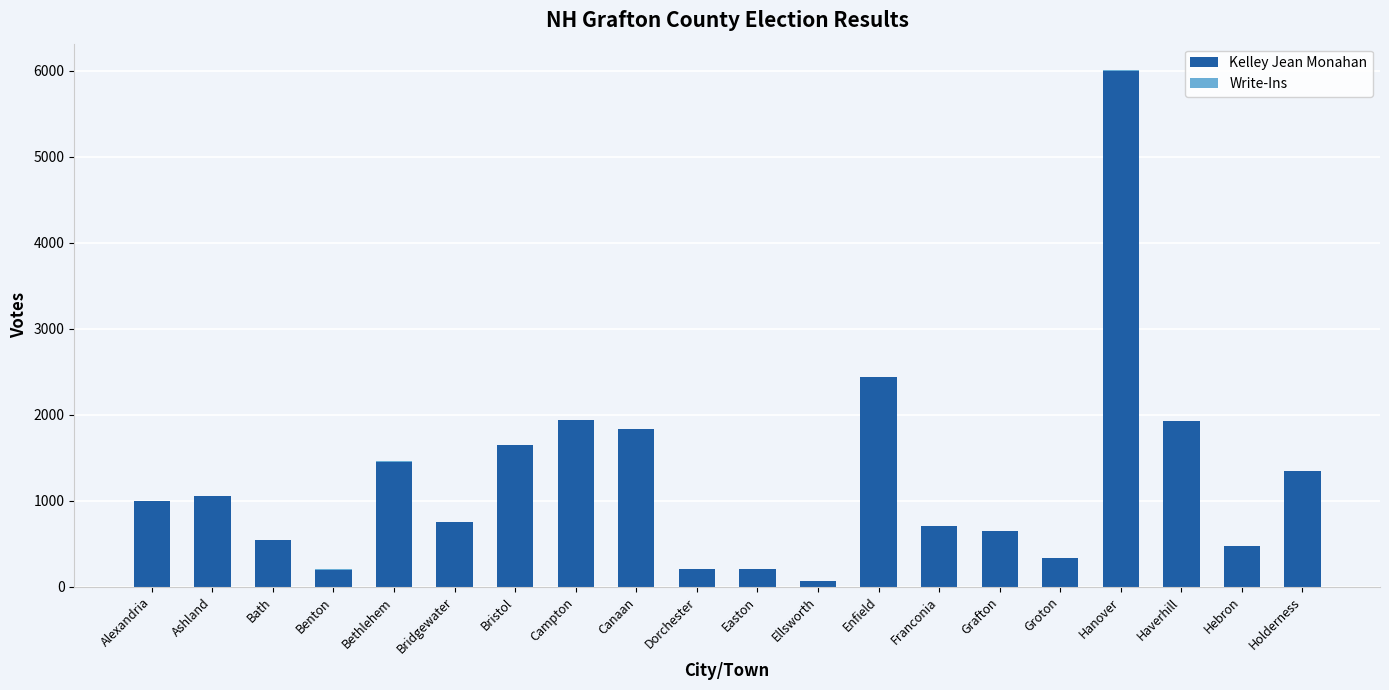

What is the highest value of the Kelley Jean Monahan series?

6000